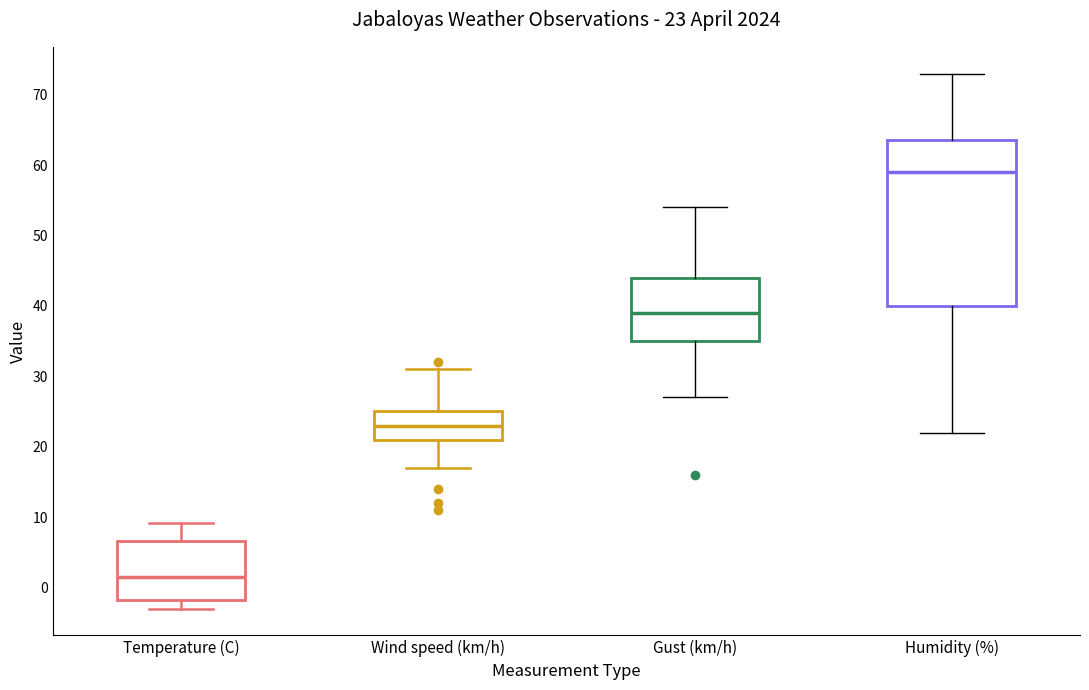

Which box is the tallest, from its lower edge to its upper edge?

Humidity (%)